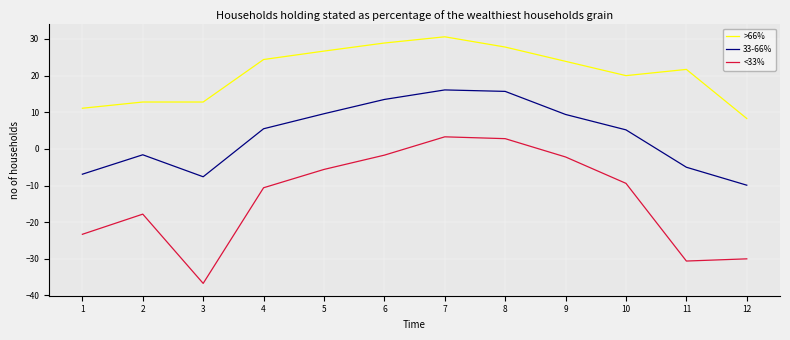

Which series has the largest total across all categories?

>66%